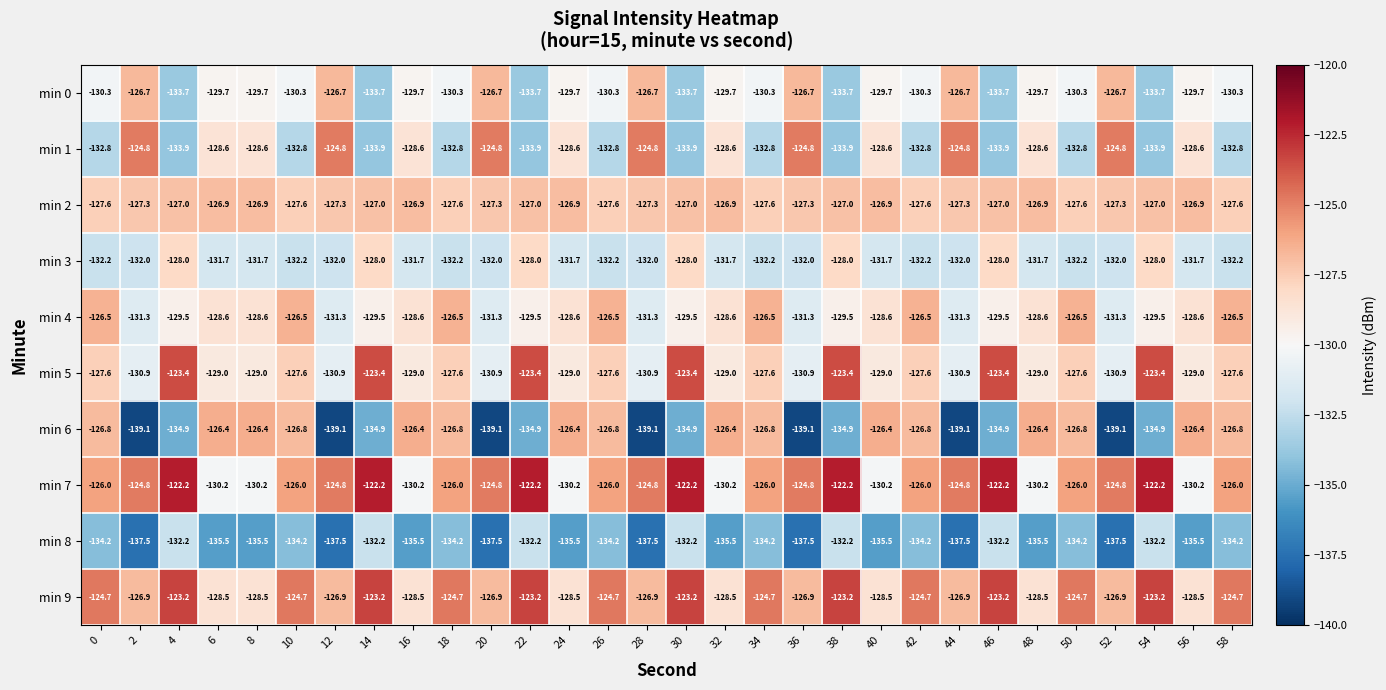

What is the total value across all series at 24?

-1295.1